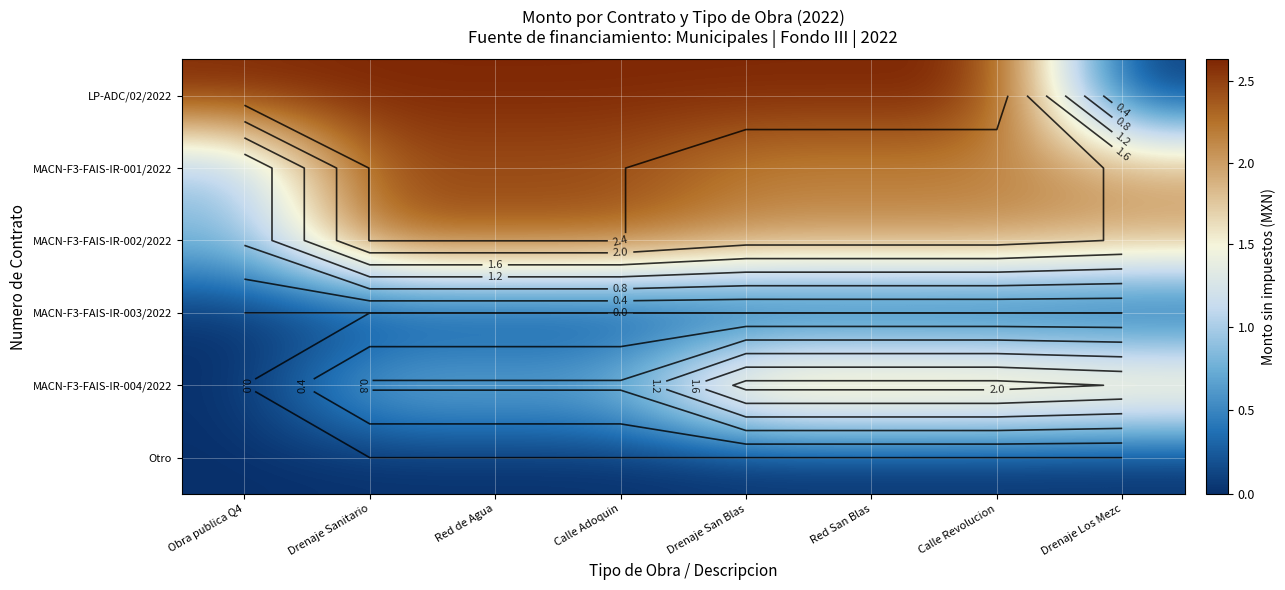

How many values in the MACN-F3-FAIS-IR-001/2022 series exceed 2?

6